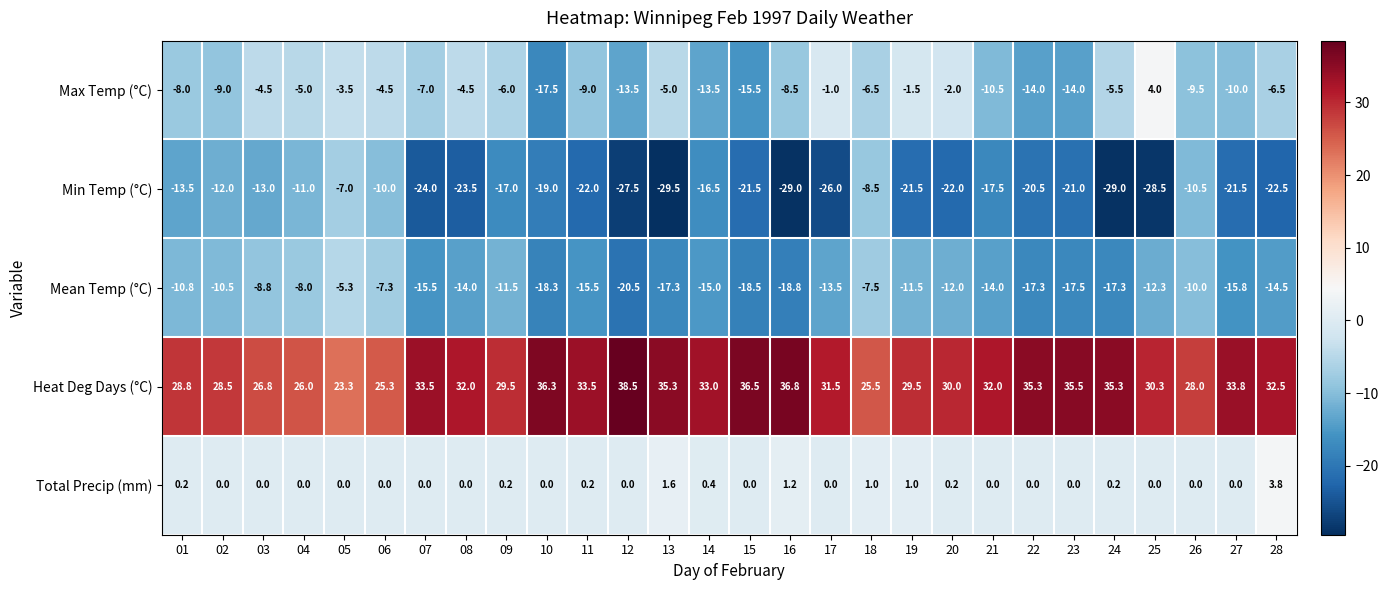

The Total Precip (mm) series shows 0.2 at 01. True or false?

True